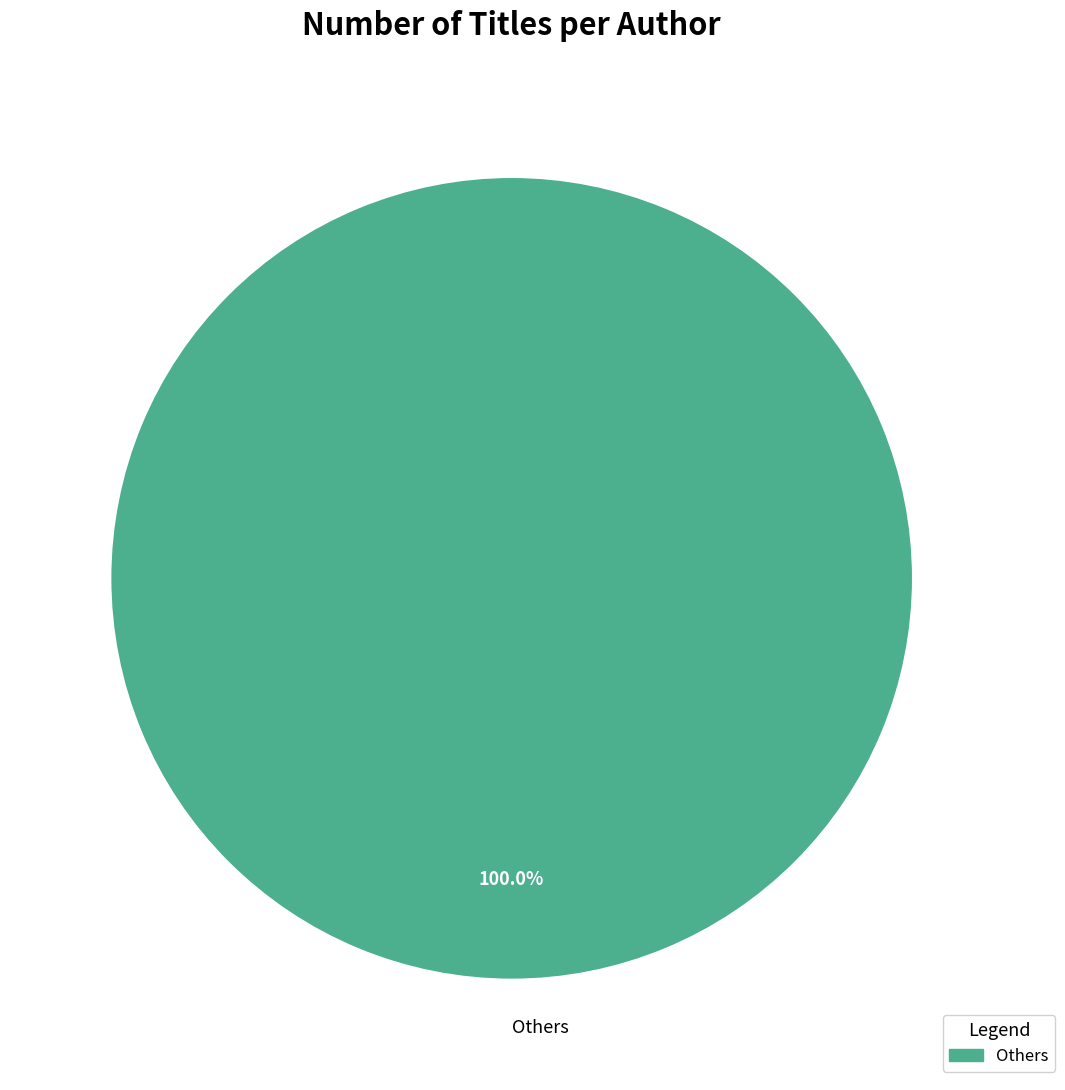

Does any single category account for the majority?

Yes